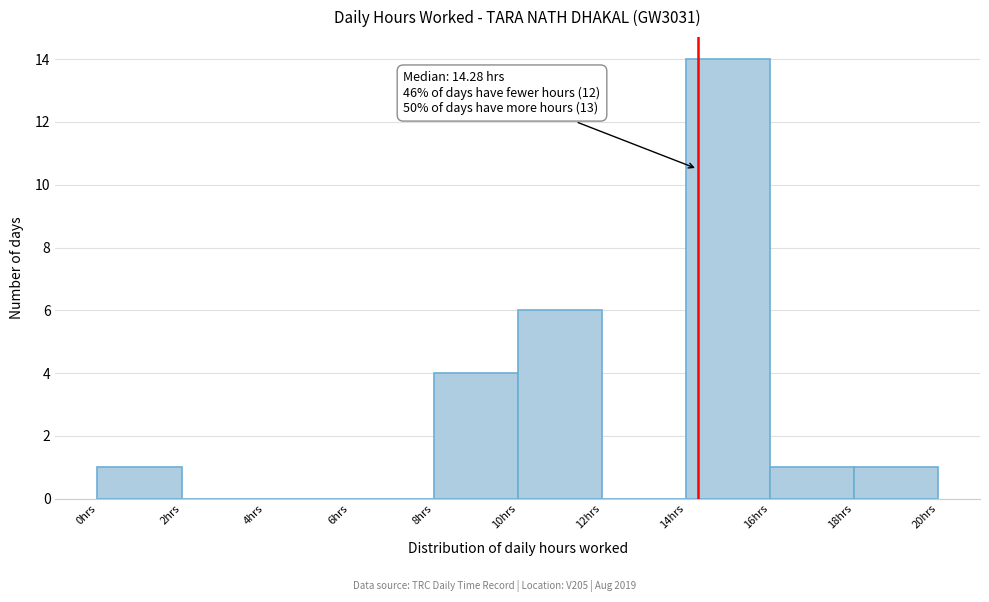

Which range on the x-axis has the tallest bar?

14 to 16